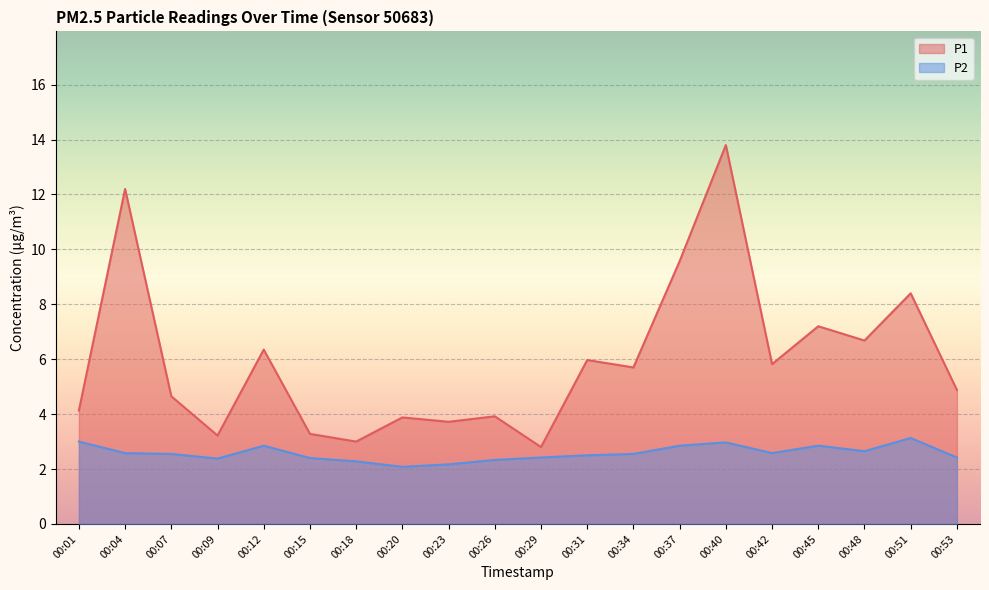

What is the value of the P2 point at the 6th from the left?

2.4